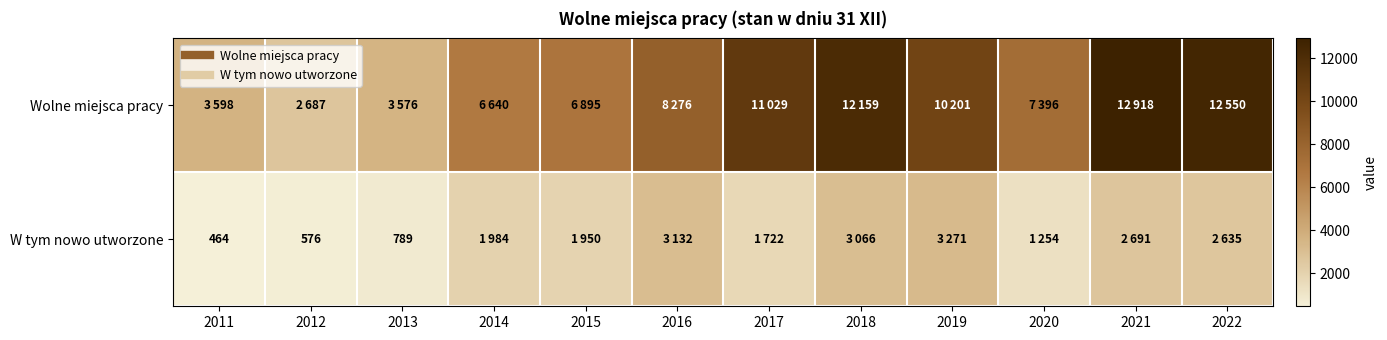

List the series in order of their overall mean, lowest first.

W tym nowo utworzone, Wolne miejsca pracy